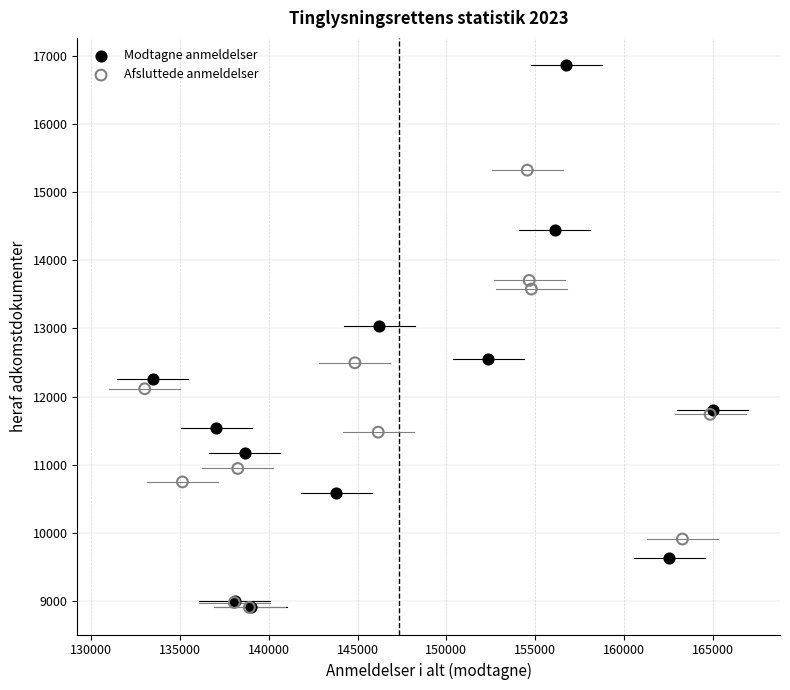

Which series has the widest spread of Y values?

Modtagne anmeldelser